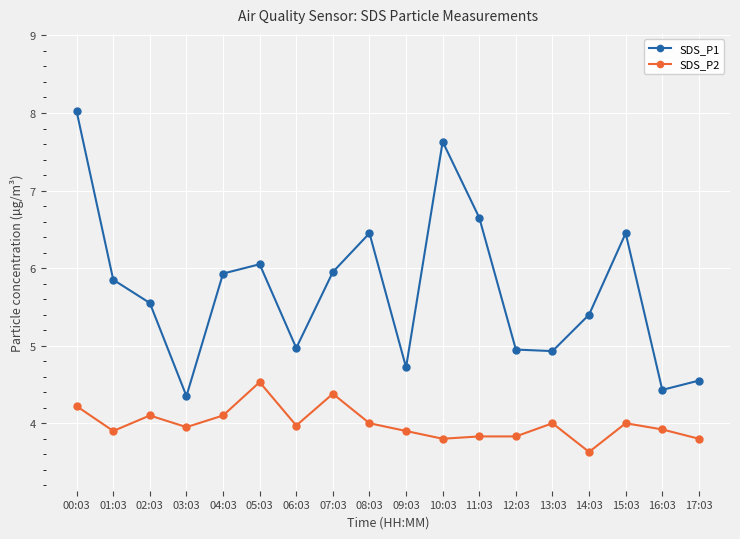

True or false: SDS_P2 has a value of 1.7 at 07:03.

False